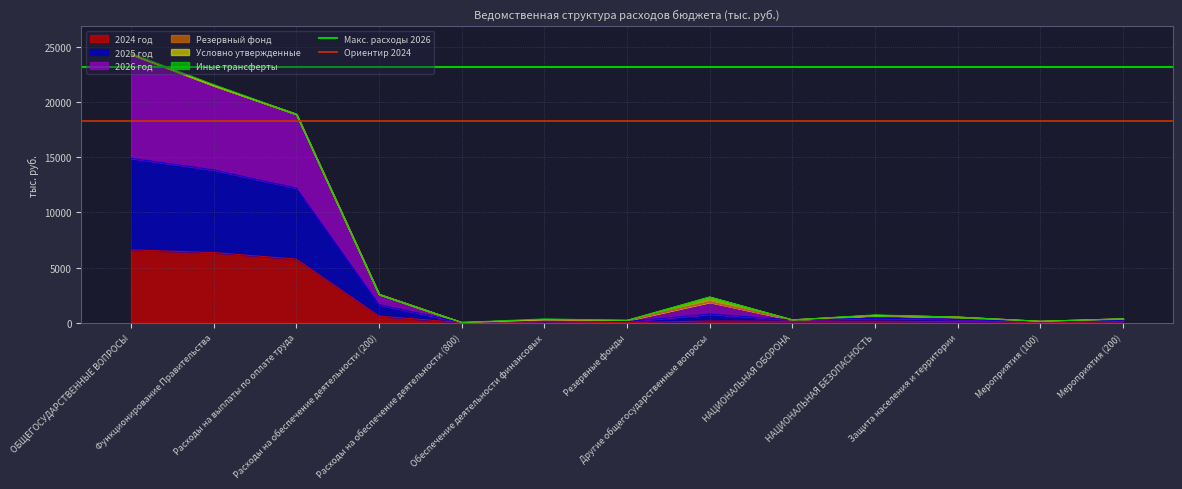

At how many categories does at least one series exceed 19726?

2